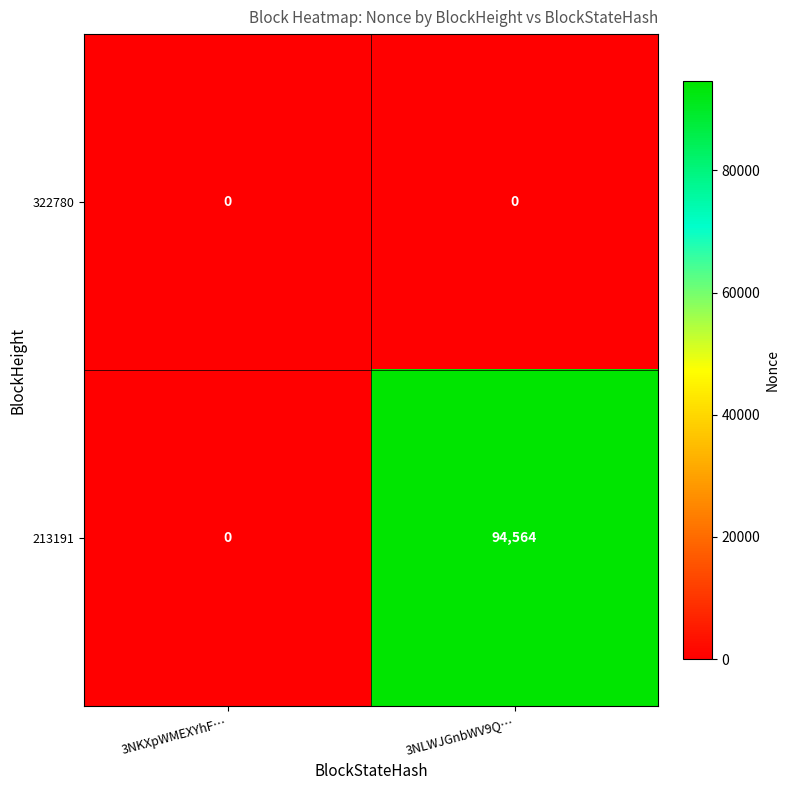

What is the greatest value displayed?

94564